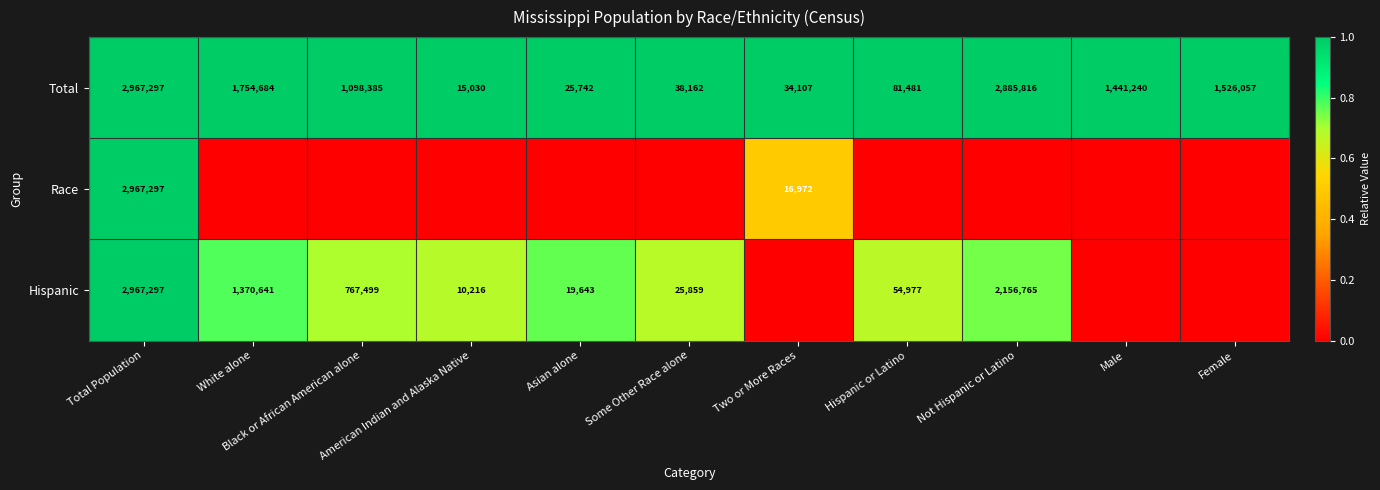

What is the average value of the Total series?

1078909